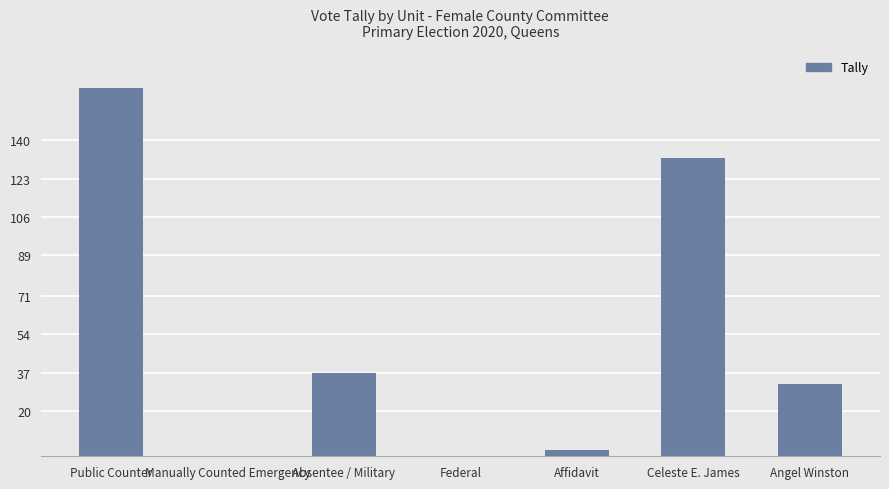

Is it true that the value at Federal is 84?

False